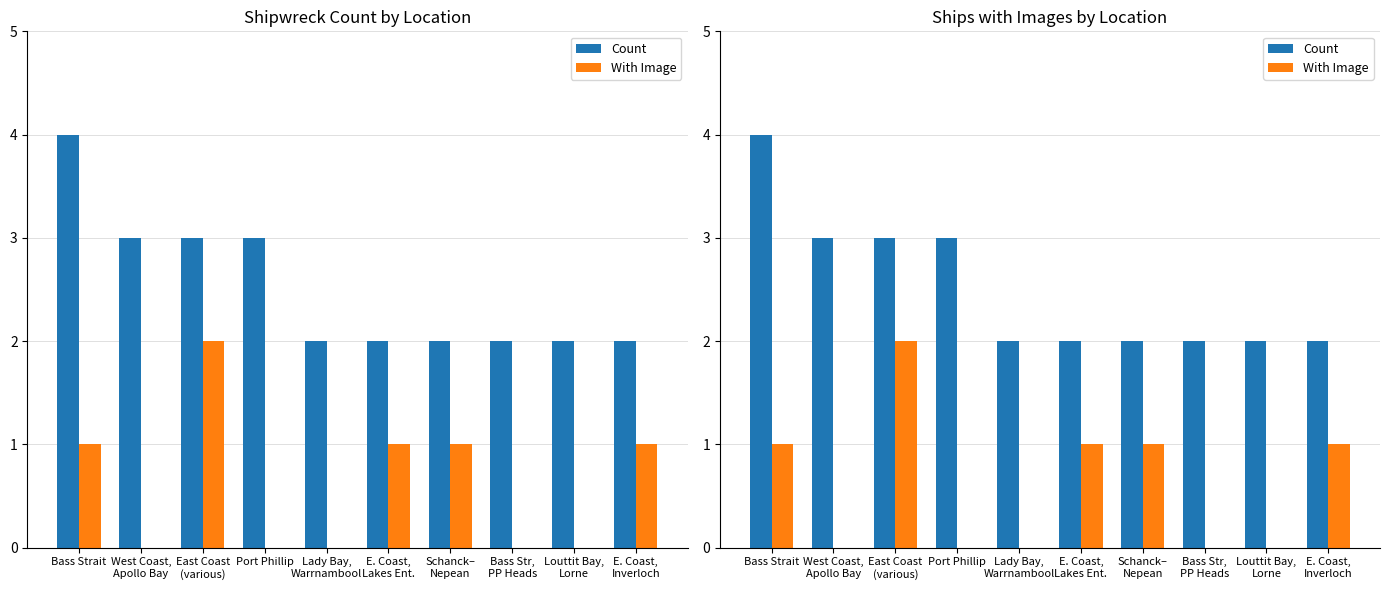

Rank the series at Schanck–
Nepean from highest to lowest value.

Count, With Image